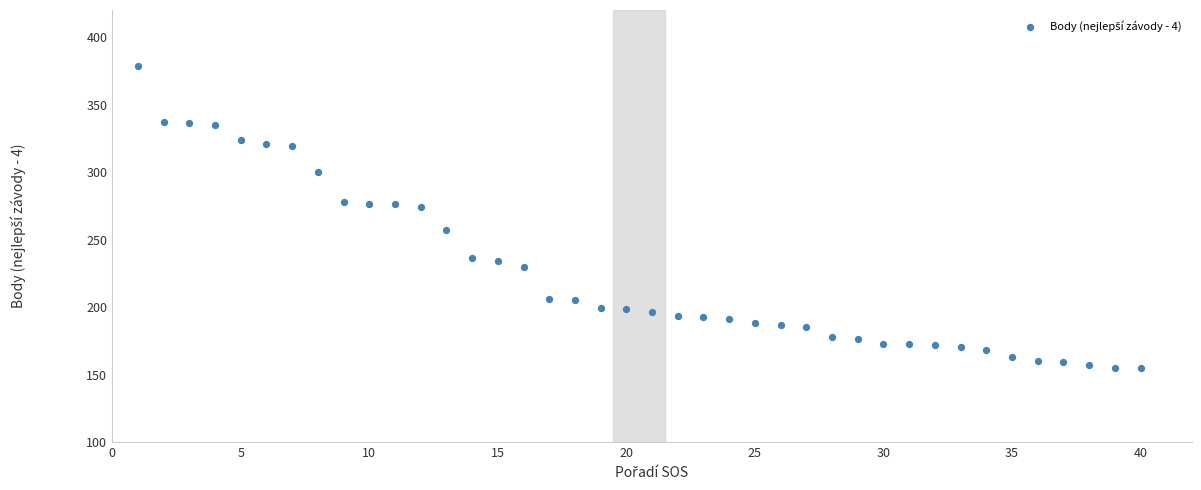

What is the range of Y values (max minus min)?

223.3